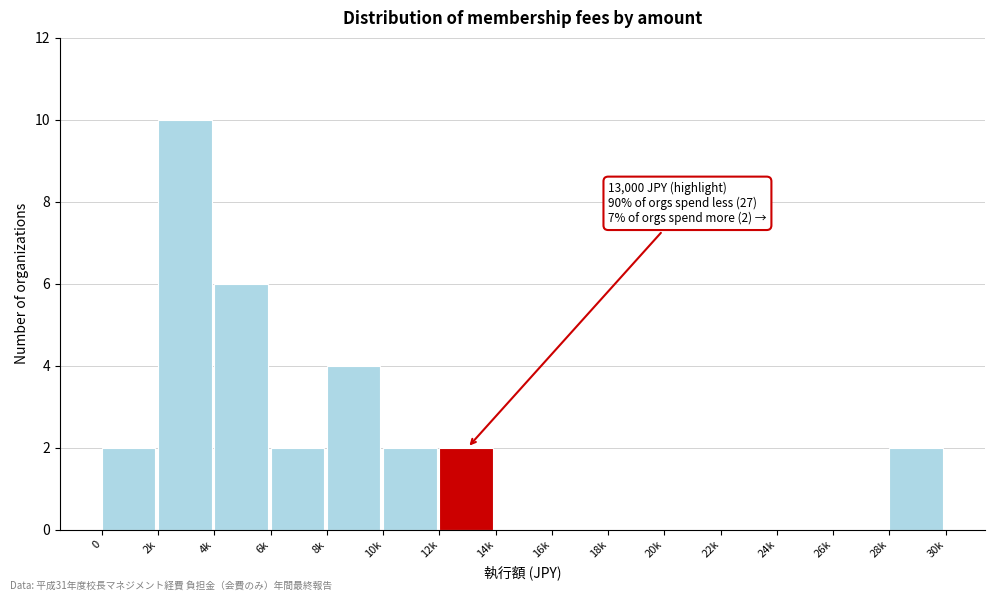

Reading left to right, list all the values displayed in this chart.

0=2	2k=10	4k=6	6k=2	8k=4	10k=2	12k=2	14k=0	16k=0	18k=0	20k=0	22k=0	24k=0	26k=0	28k=2